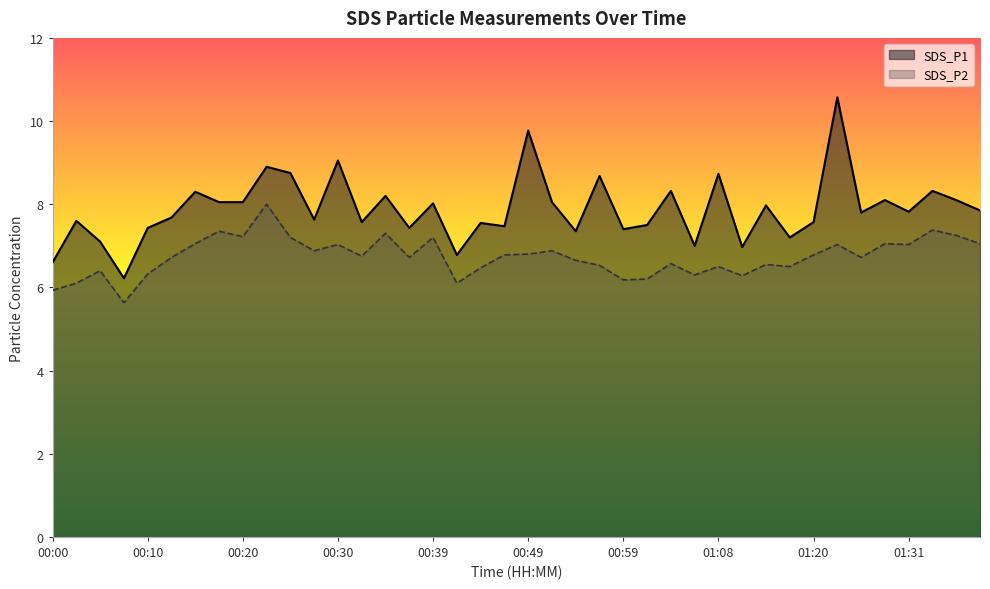

What value does the SDS_P1 series have at 00:08?

6.2